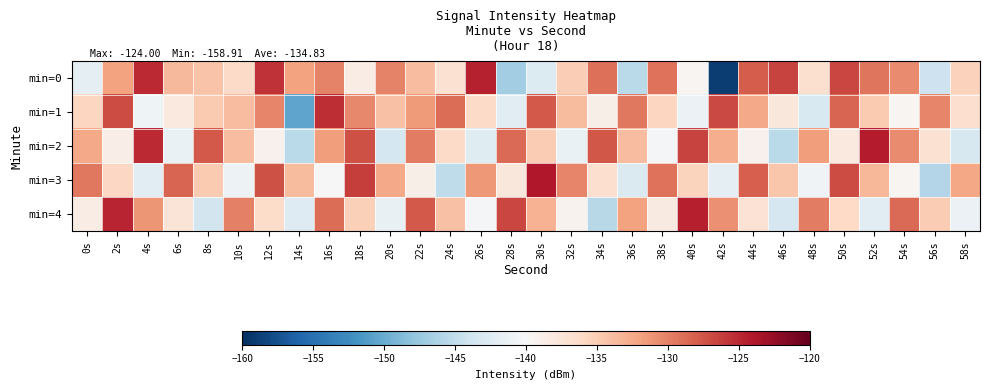

Between 16s and 40s, which series saw the biggest shift?

min=1